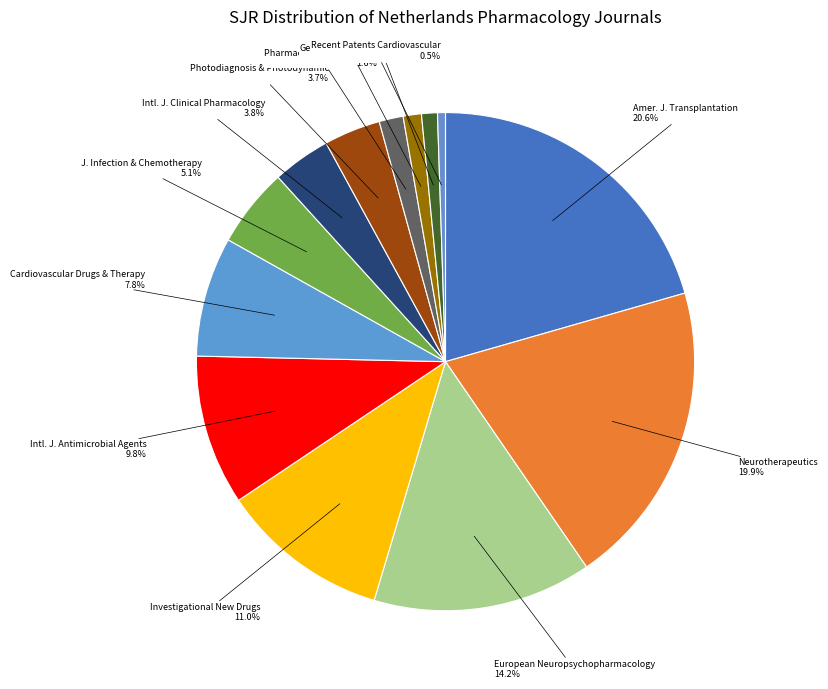

To the nearest percent, what is the combined percentage of Neurotherapeutics and European Neuropsychopharmacology?

34%